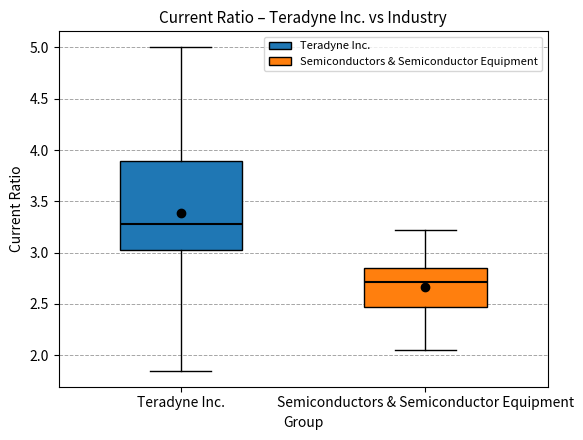

Which box's median line is the highest?

Teradyne Inc.